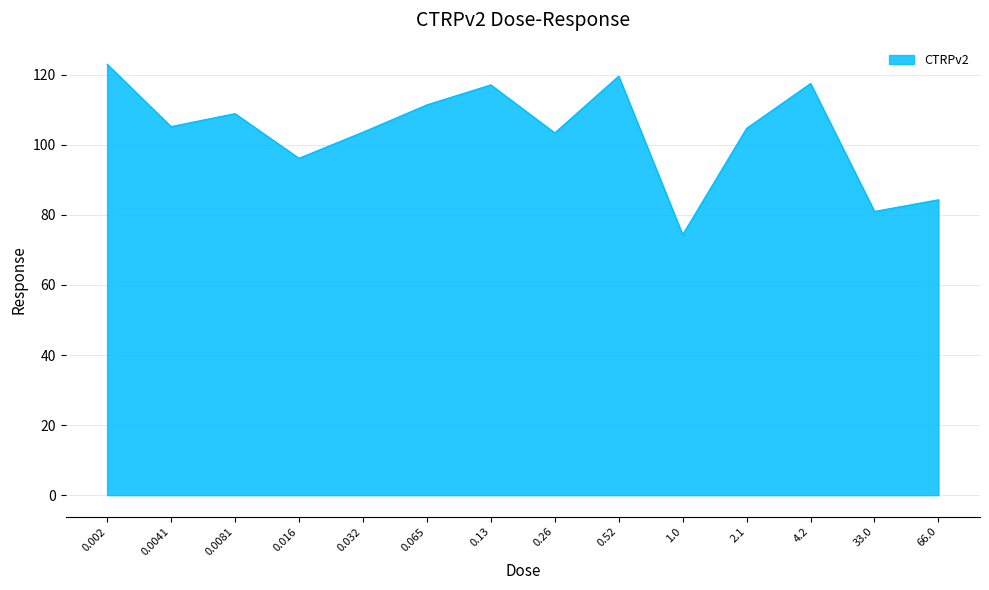

What is the approximate value at 4.2?

117.5